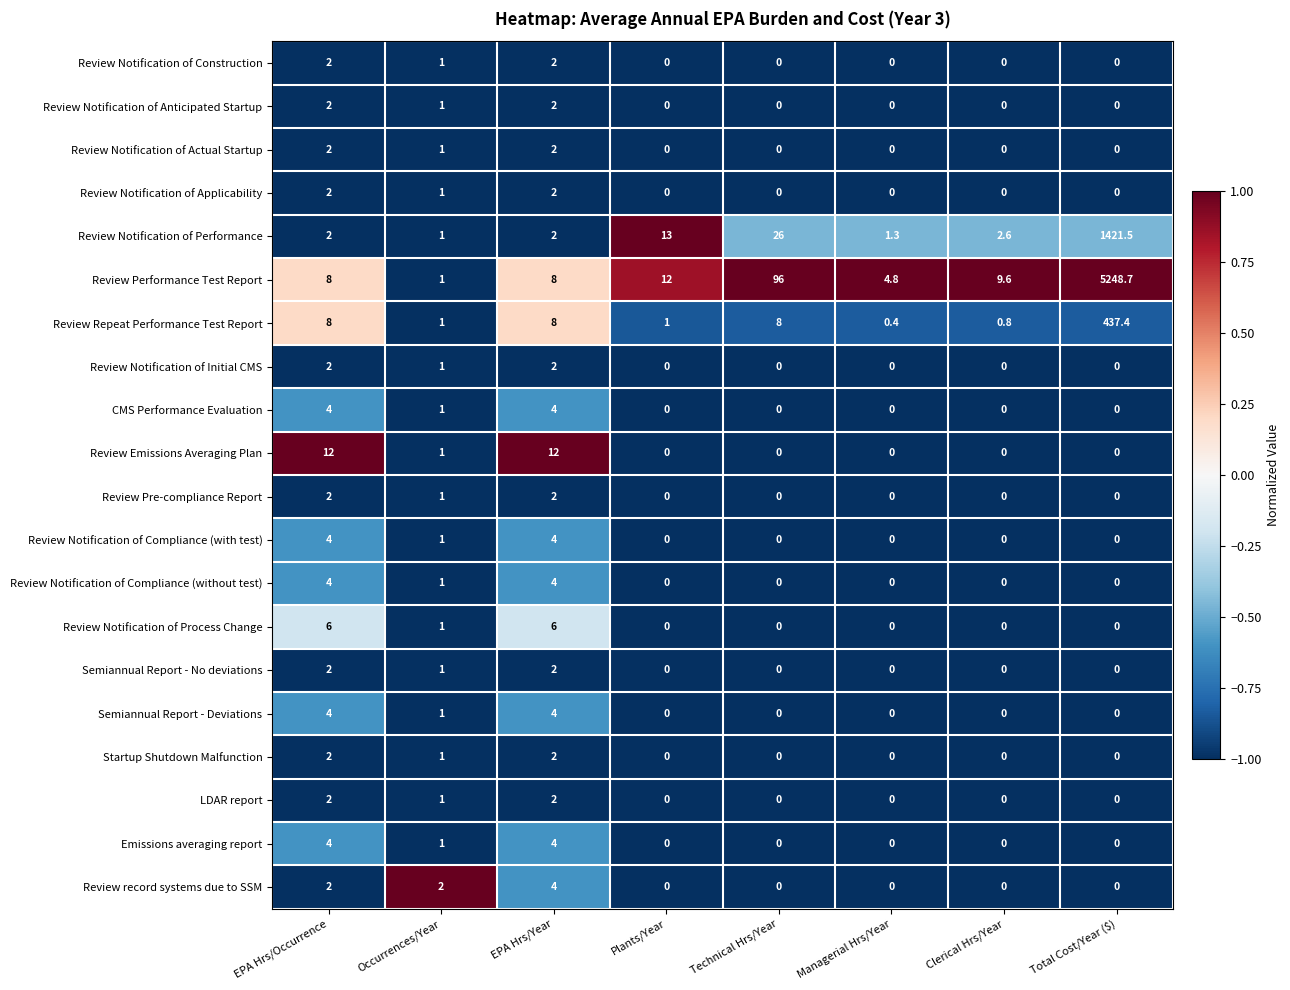

Is it true that Review Notification of Compliance (with test) equals 2.4 at Technical Hrs/Year?

False